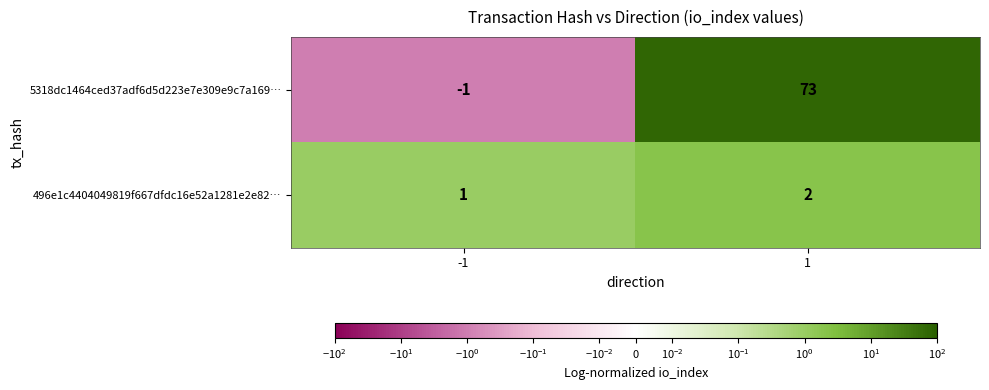

Reading left to right, transcribe all the data shown in this chart.

5318dc1464ced37adf6d5d223e7e309e9c7a169…: -1=-1	1=73
496e1c4404049819f667dfdc16e52a1281e2e82…: -1=1	1=2